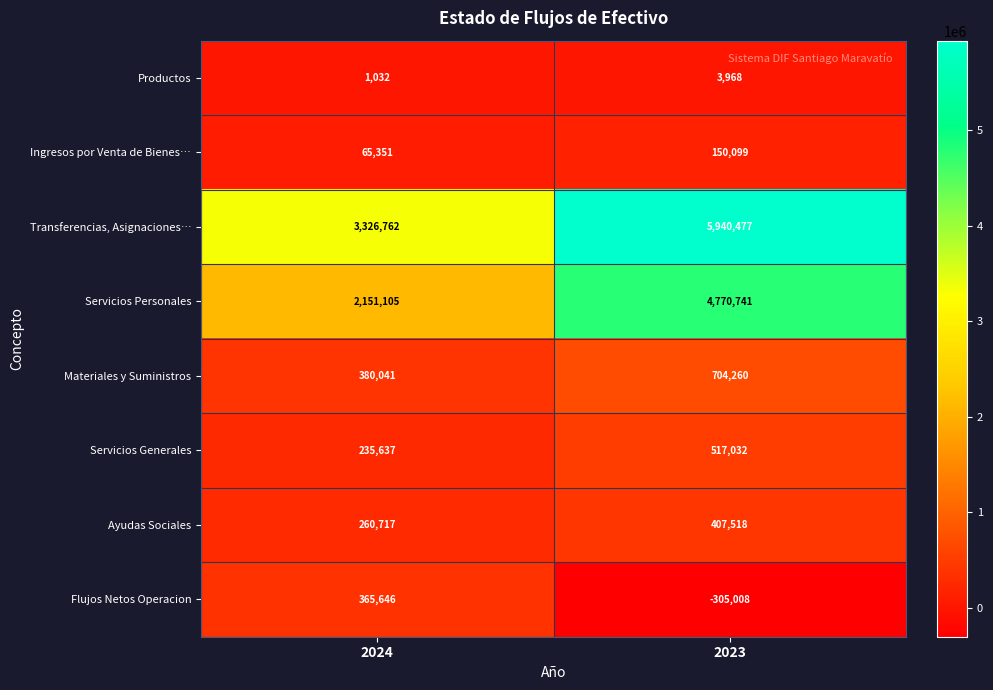

What is the average value of the Flujos Netos Operacion series?

30319